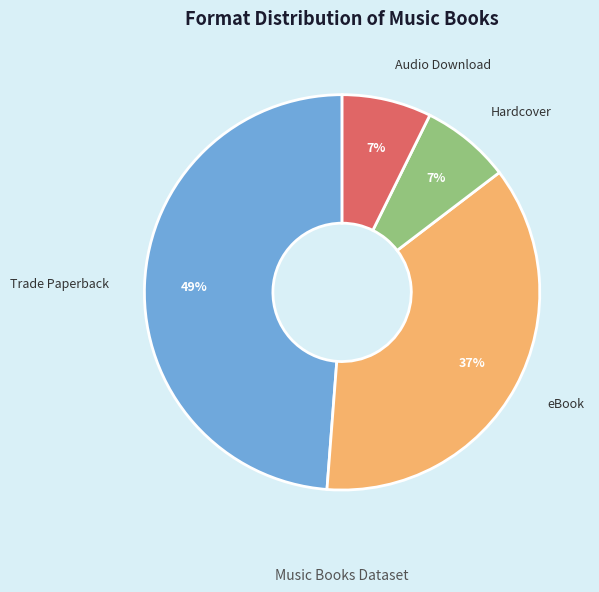

What percentage is the Hardcover slice, to the nearest percent?

7%